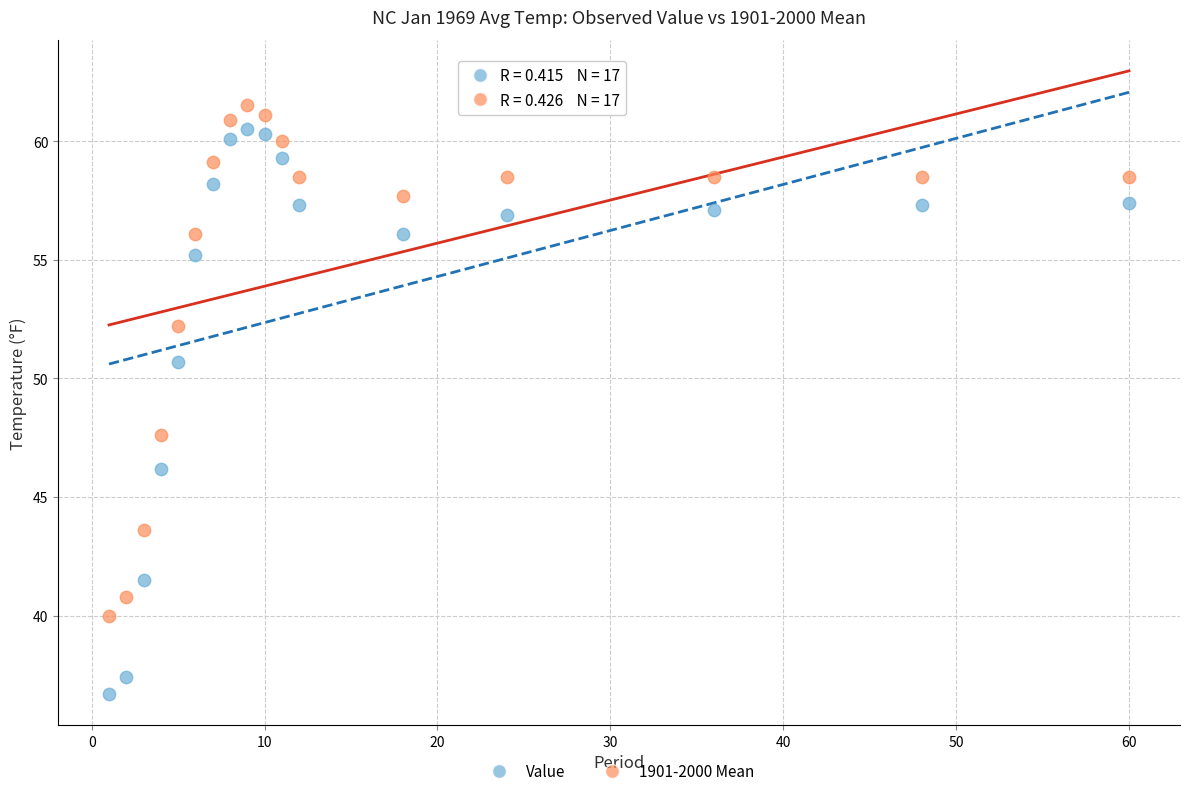

In the 1901-2000 Mean series, what Y value is closest to 50?

52.2